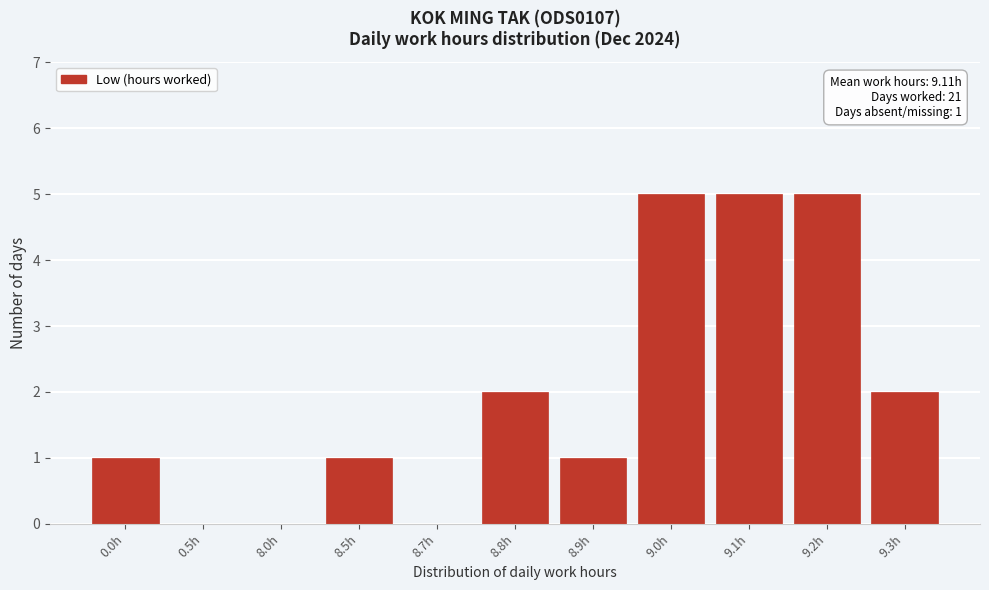

Reading left to right, list all the values displayed in this chart.

0.0h=1	0.5h=0	8.0h=0	8.5h=1	8.7h=0	8.8h=2	8.9h=1	9.0h=5	9.1h=5	9.2h=5	9.3h=2